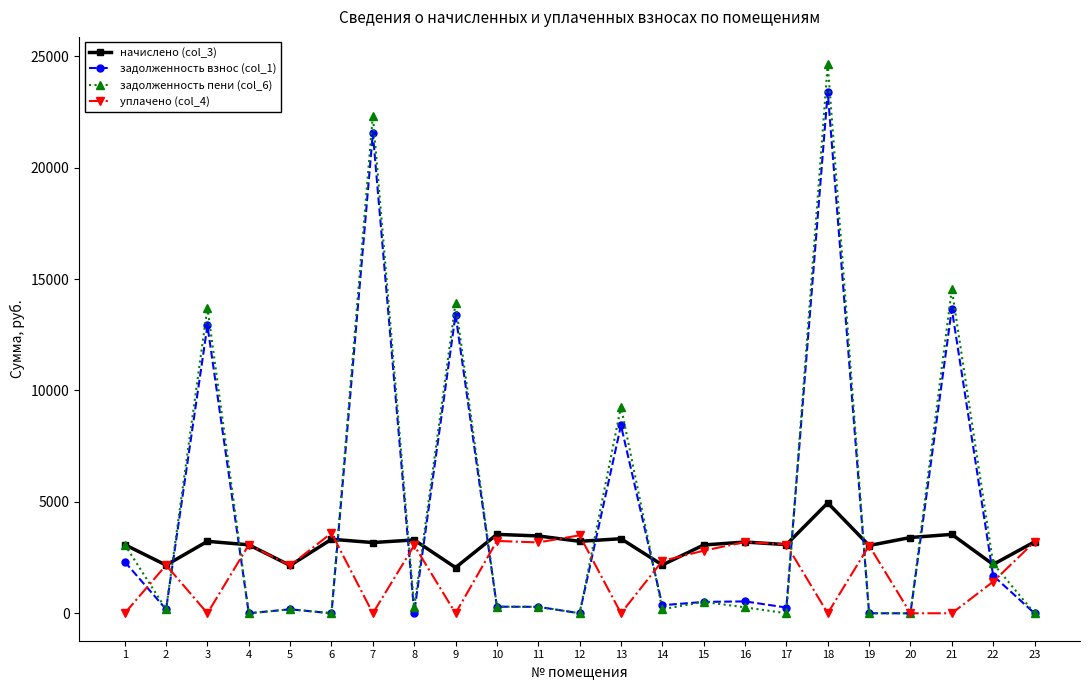

What is the total value across all series at 21?

31743.7